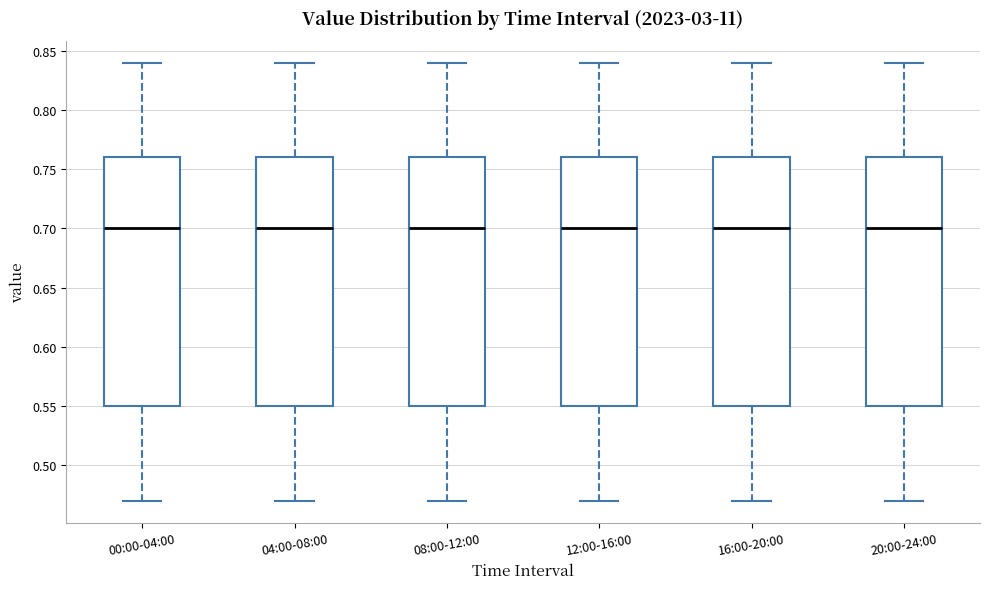

Reading left to right, read every box against the y-axis: the position of its median line, the range the box covers, and the ends of its whiskers. The values are not printed on the chart, so give them approximately, as read against the axis.

00:00-04:00: median 0.70, box 0.55 to 0.76, whiskers 0.47 to 0.84
04:00-08:00: median 0.70, box 0.55 to 0.76, whiskers 0.47 to 0.84
08:00-12:00: median 0.70, box 0.55 to 0.76, whiskers 0.47 to 0.84
12:00-16:00: median 0.70, box 0.55 to 0.76, whiskers 0.47 to 0.84
16:00-20:00: median 0.70, box 0.55 to 0.76, whiskers 0.47 to 0.84
20:00-24:00: median 0.70, box 0.55 to 0.76, whiskers 0.47 to 0.84